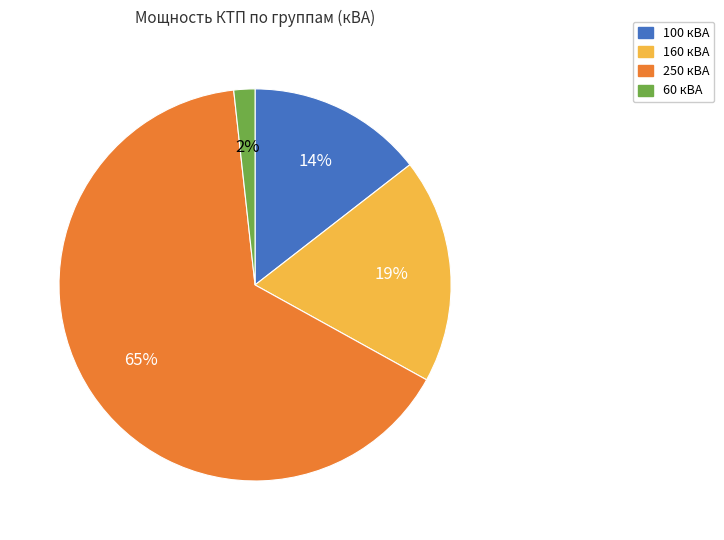

Count the number of slices in the pie.

4